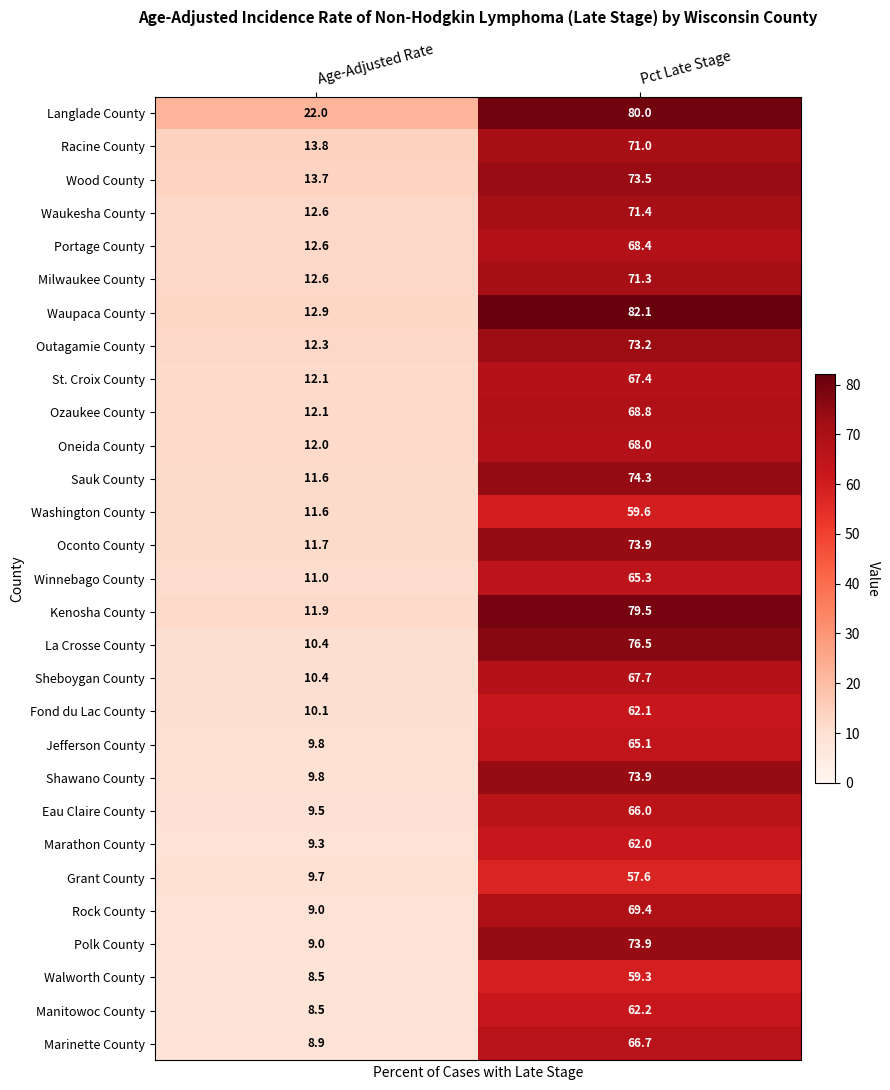

Which category has the highest value in the Kenosha County series?

Pct Late Stage